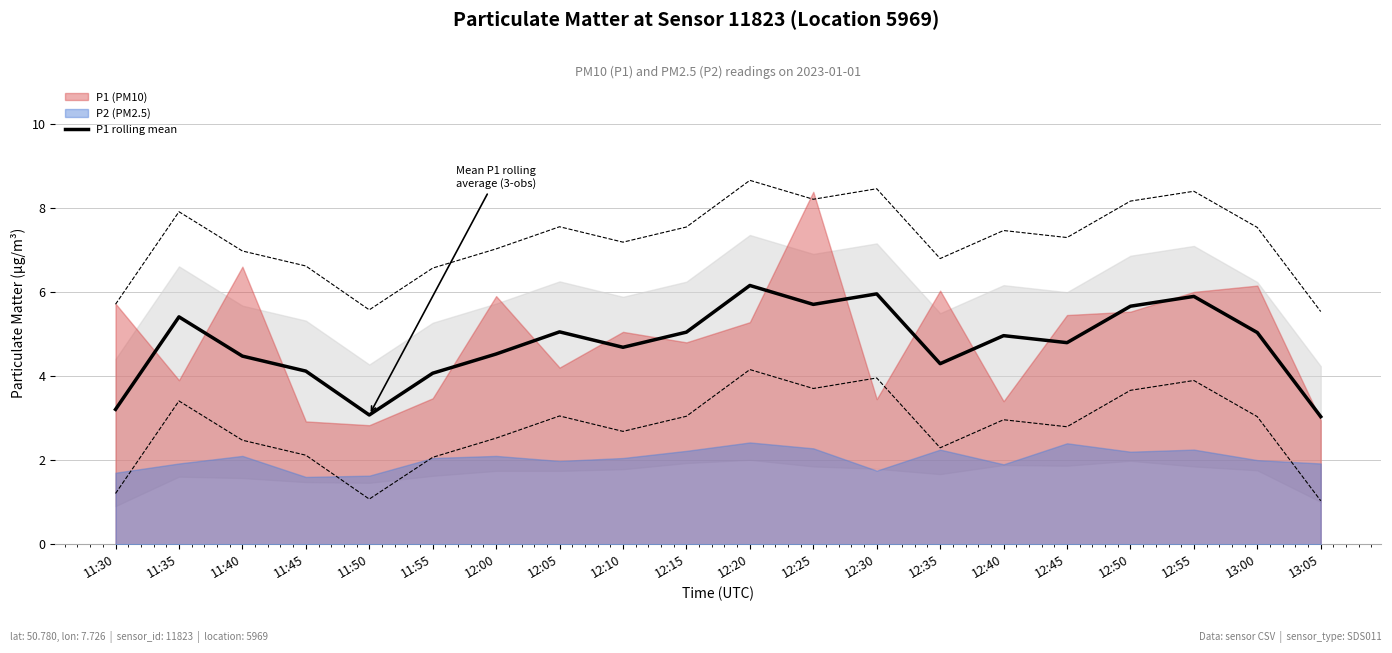

True or false: P1 rolling mean has a value of 5.0 at 12:15.

True